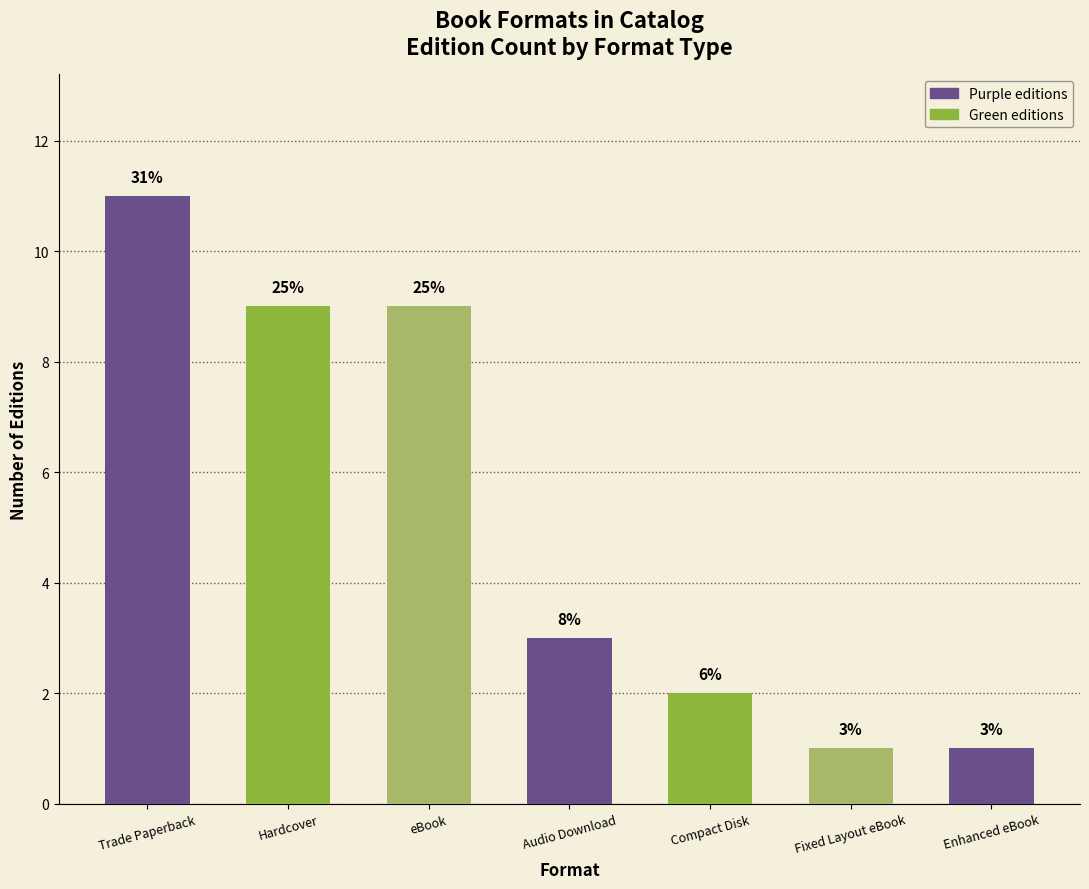

Does the chart contain any negative values?

No